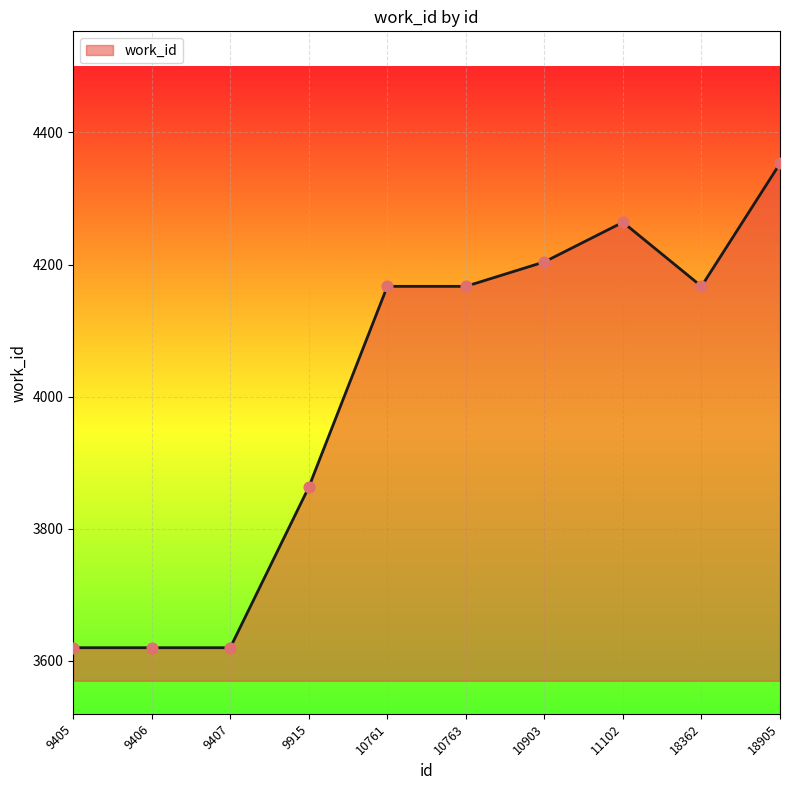

What is the ratio of the value at 9407 to the value at 18362?

0.9